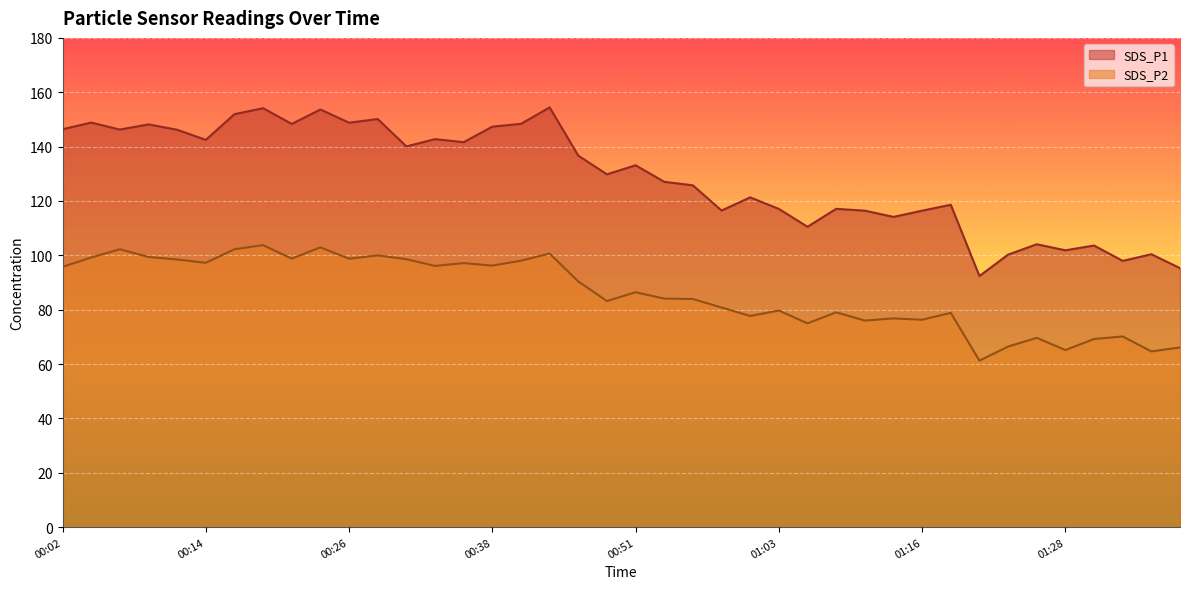

True or false: SDS_P2 and SDS_P1 cross at least once.

False